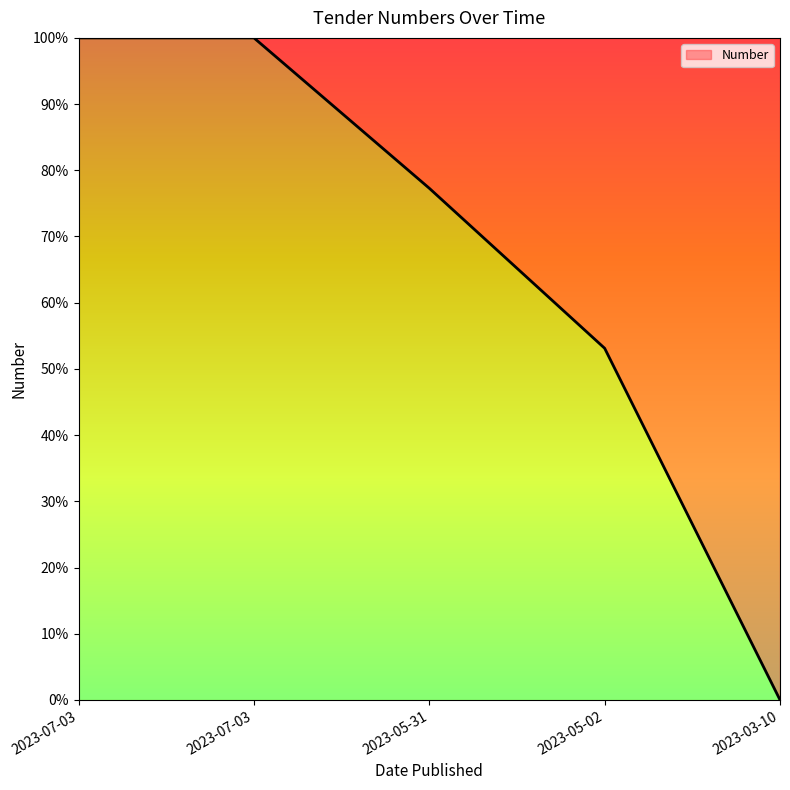

Is it true that the value at 2023-03-10 is -0.6?

False